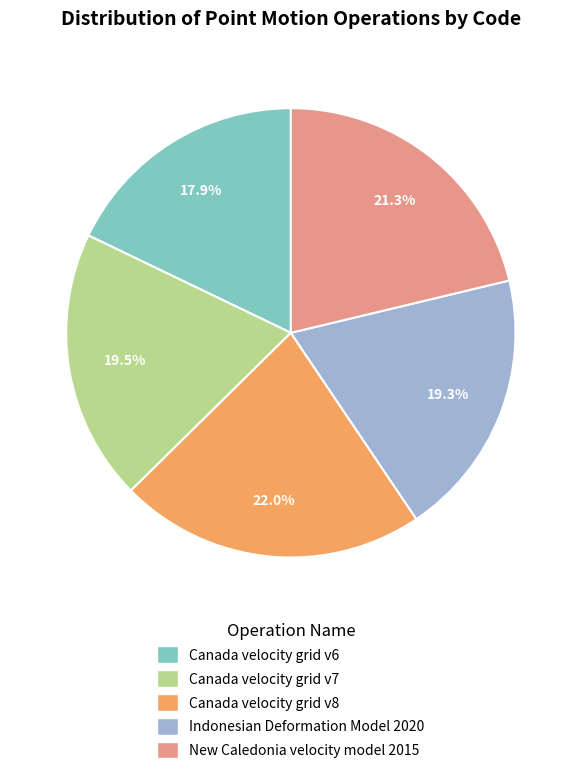

To the nearest percent, what is the difference between the largest and smallest slice percentages?

4%